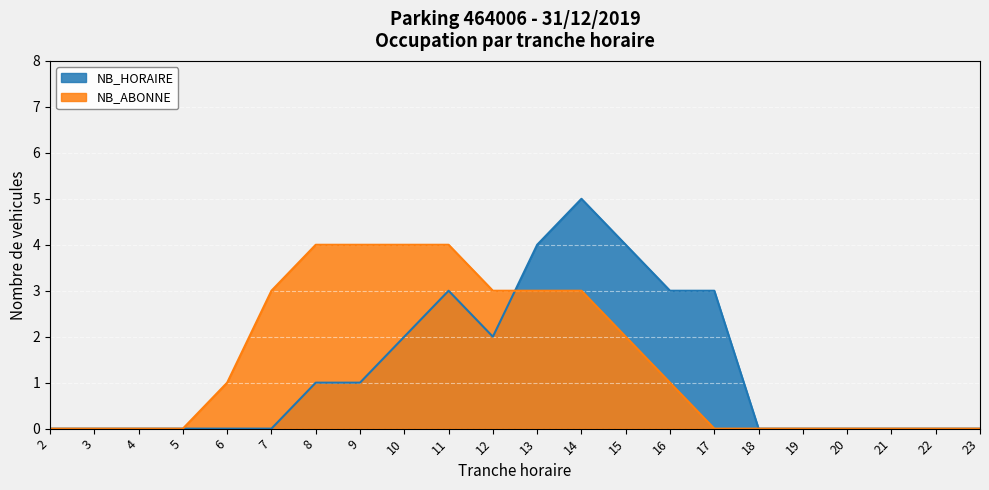

How many NB_HORAIRE values are between 0 and 3?

19